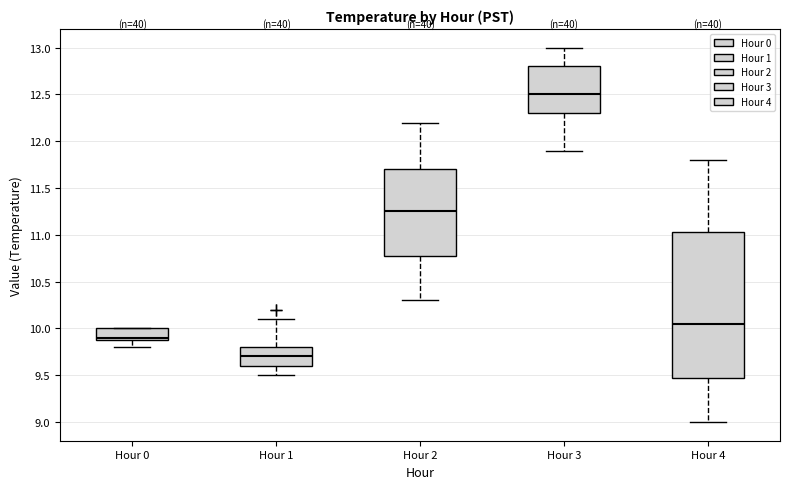

Where is the upper edge of the box for Hour 4 on the y-axis? The values are not printed on the chart, so give them approximately, as read against the axis.

11.05